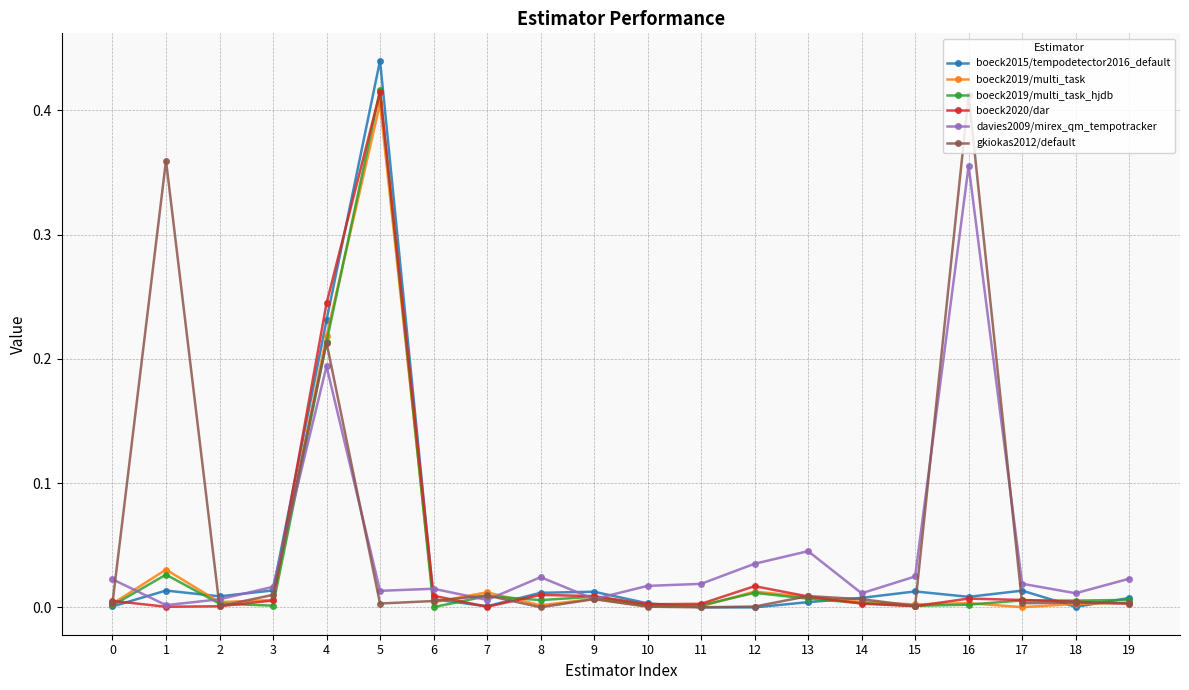

What are all the series names shown in the legend?

boeck2015/tempodetector2016_default, boeck2019/multi_task, boeck2019/multi_task_hjdb, boeck2020/dar, davies2009/mirex_qm_tempotracker, gkiokas2012/default